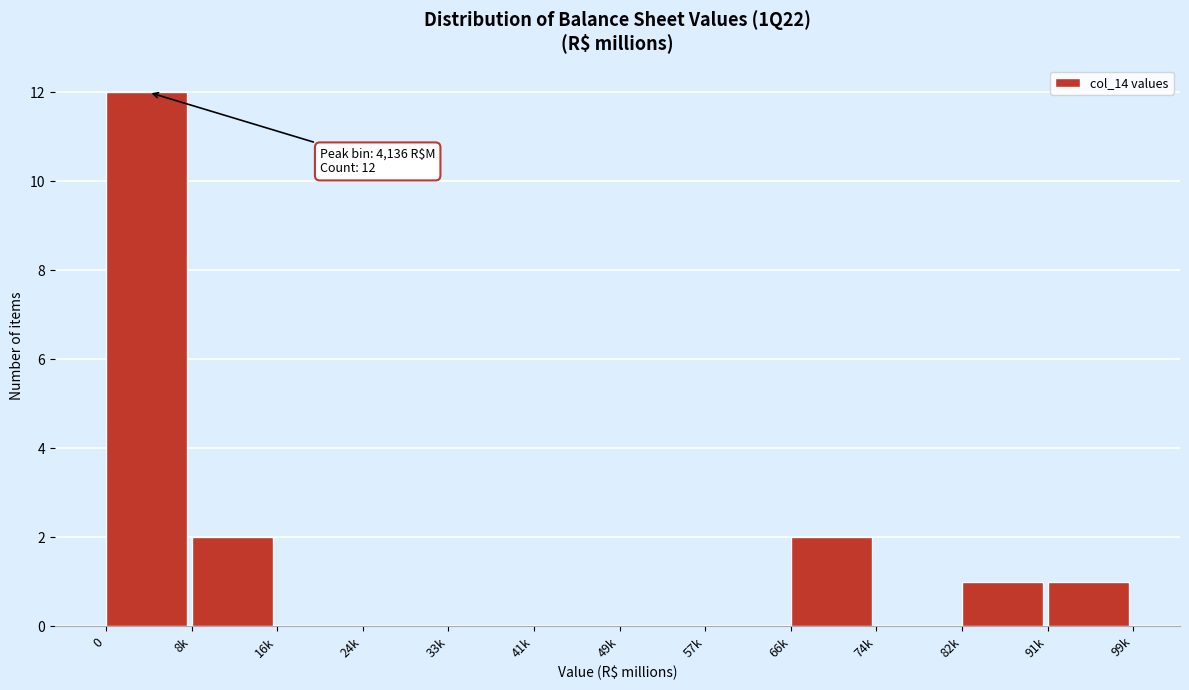

Reading right to left, what are all the values shown in this chart?

91k=1	82k=1	74k=0	66k=2	57k=0	49k=0	41k=0	33k=0	24k=0	16k=0	8k=2	0=12